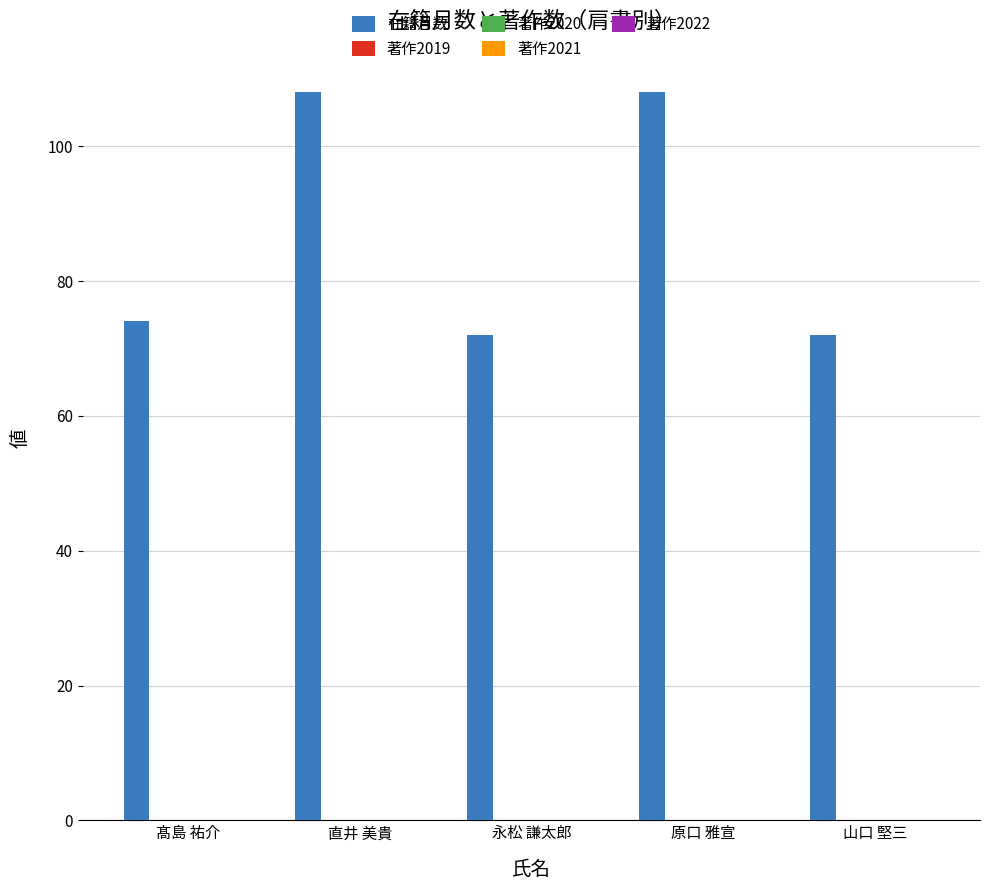

What is the value of the 3rd bar from the left?

72